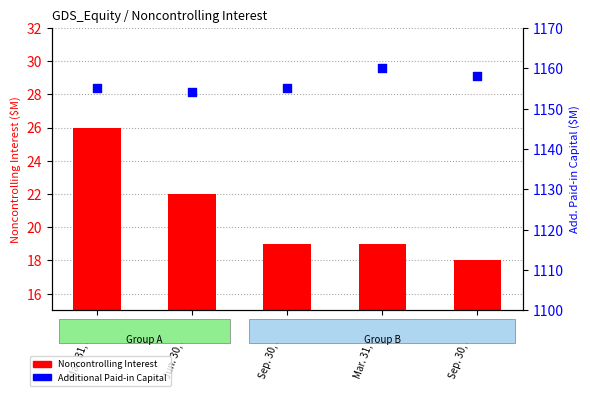

Which series reaches the maximum Y coordinate?

Additional Paid-in Capital